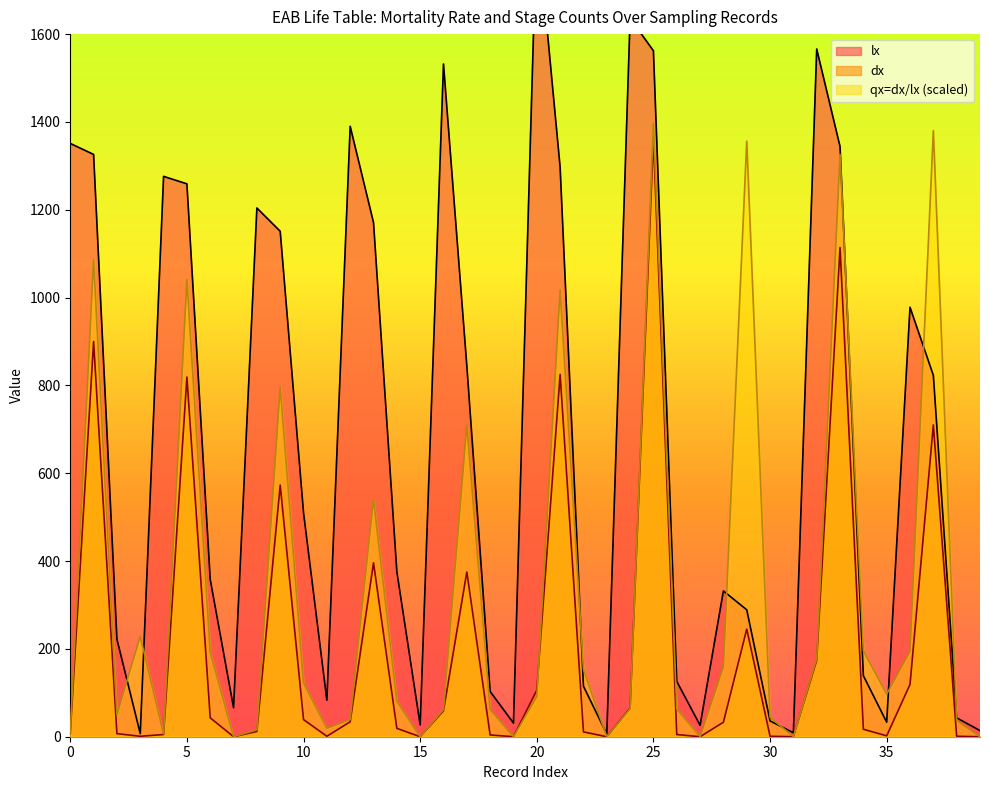

Where do dx and qx=dx/lx first cross each other?

20 and 21